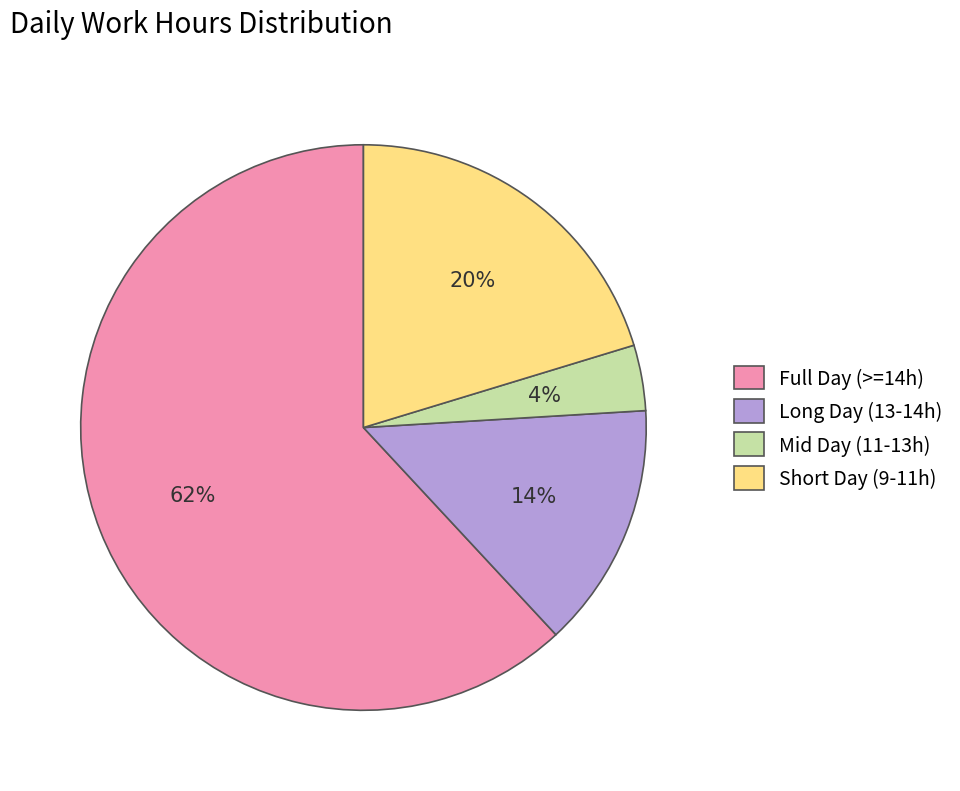

Rank the categories by value from lowest to highest.

Mid Day (11-13h), Long Day (13-14h), Short Day (9-11h), Full Day (>=14h)